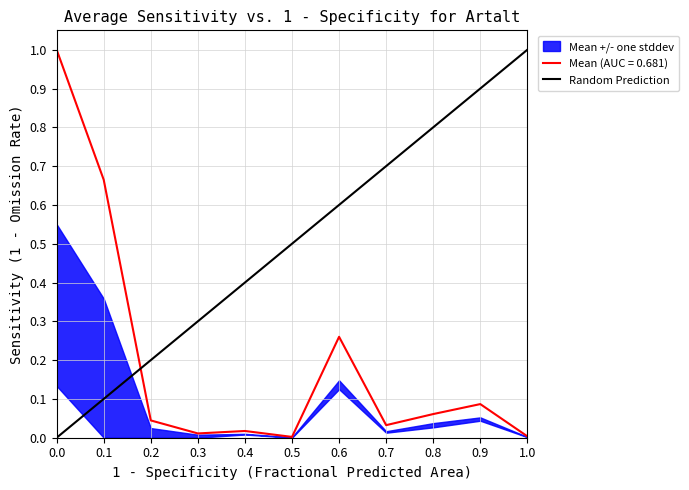

What is the highest value of the Mean (AUC = 0.681) series?

1.0